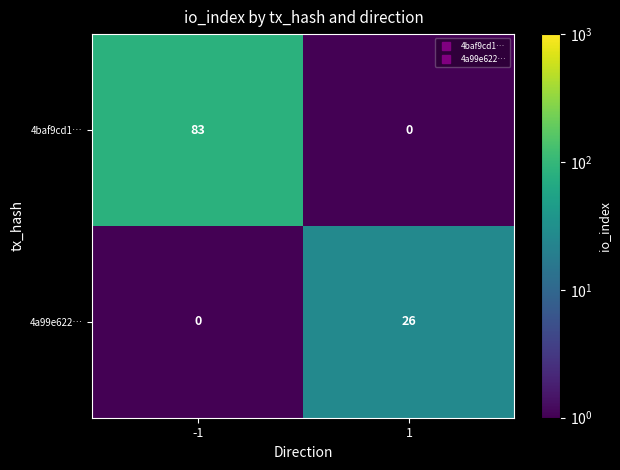

List the series in order of their overall mean, highest first.

4baf9cd1…, 4a99e622…